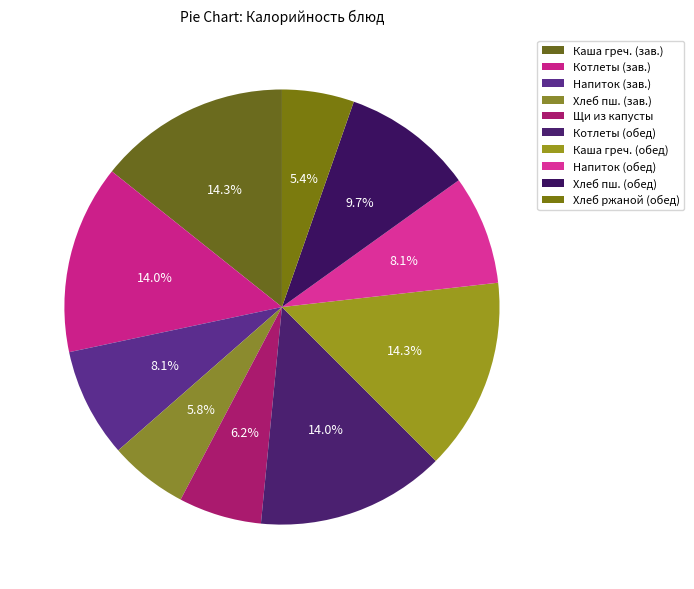

Which category has the biggest portion of the pie?

Каша гречневая вязкая (завтрак)